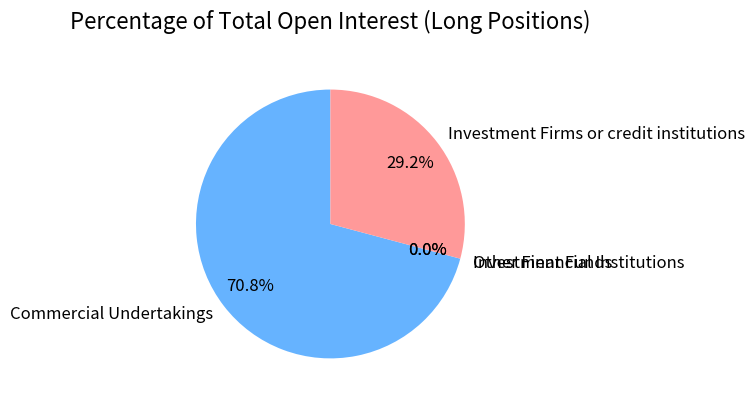

Is there a majority slice in this chart?

Yes